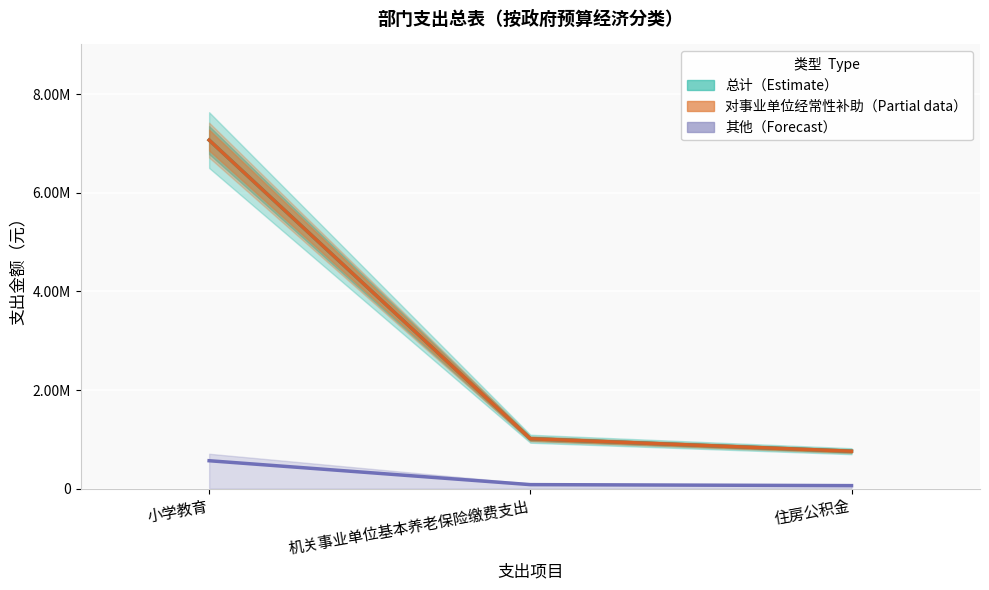

What is the average value of the 对事业单位经常性补助（Partial） series?

2946535.0